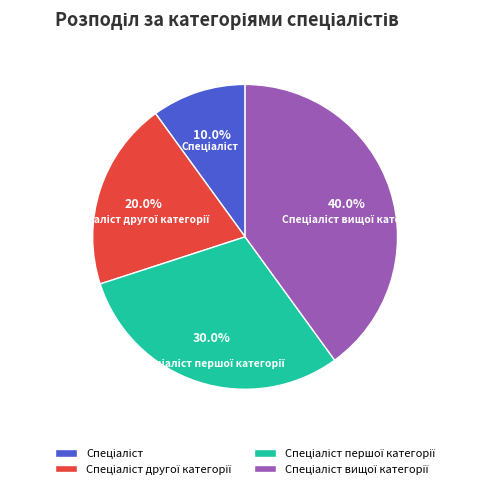

Count the number of slices in the pie.

4